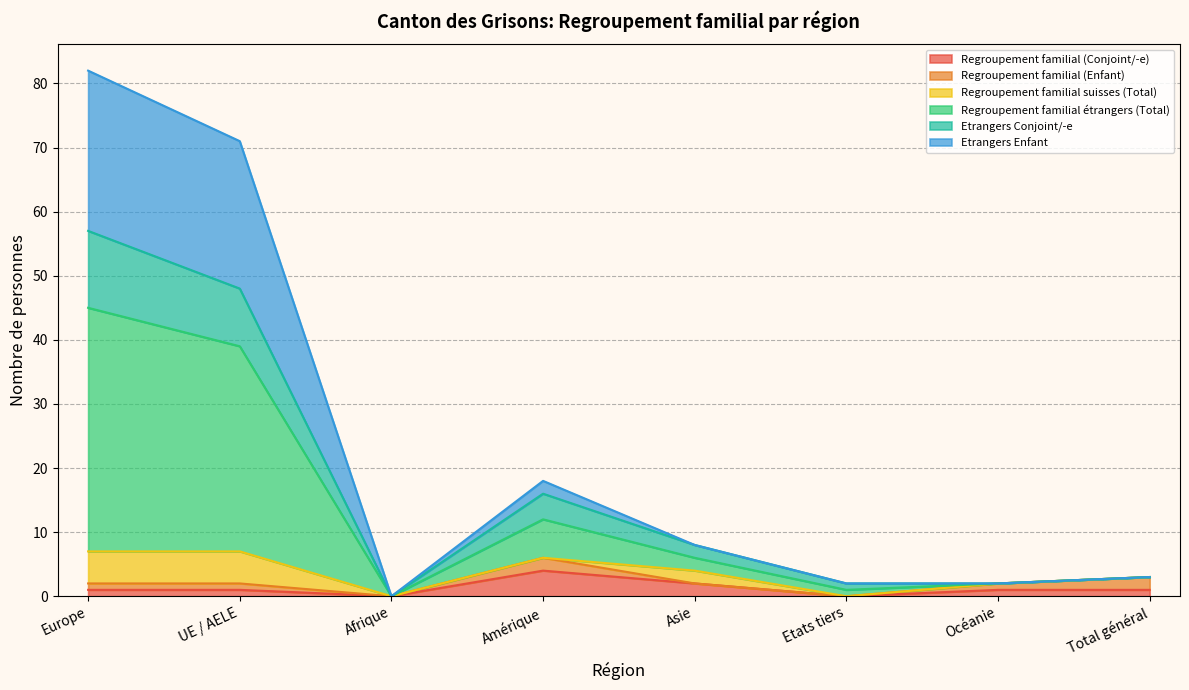

What is the difference between the highest and lowest values at Total général?

2